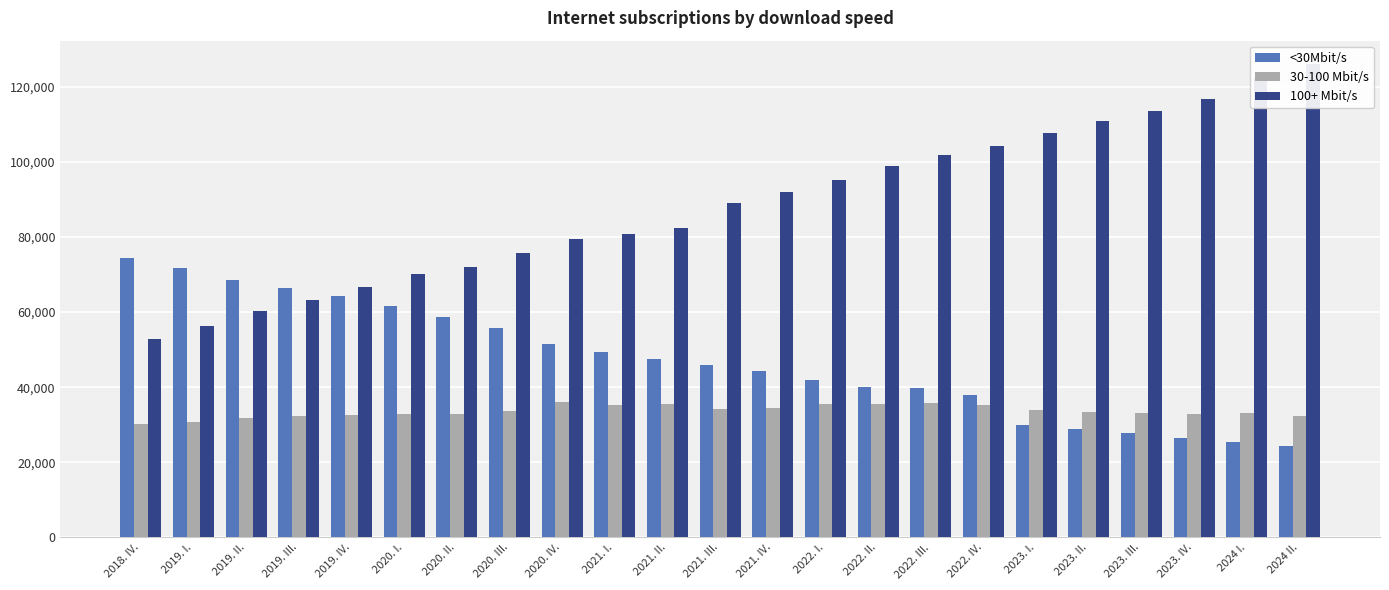

Is the value of 100+ Mbit/s at 2022. II. greater than the value of <30Mbit/s at 2020. IV.?

Yes